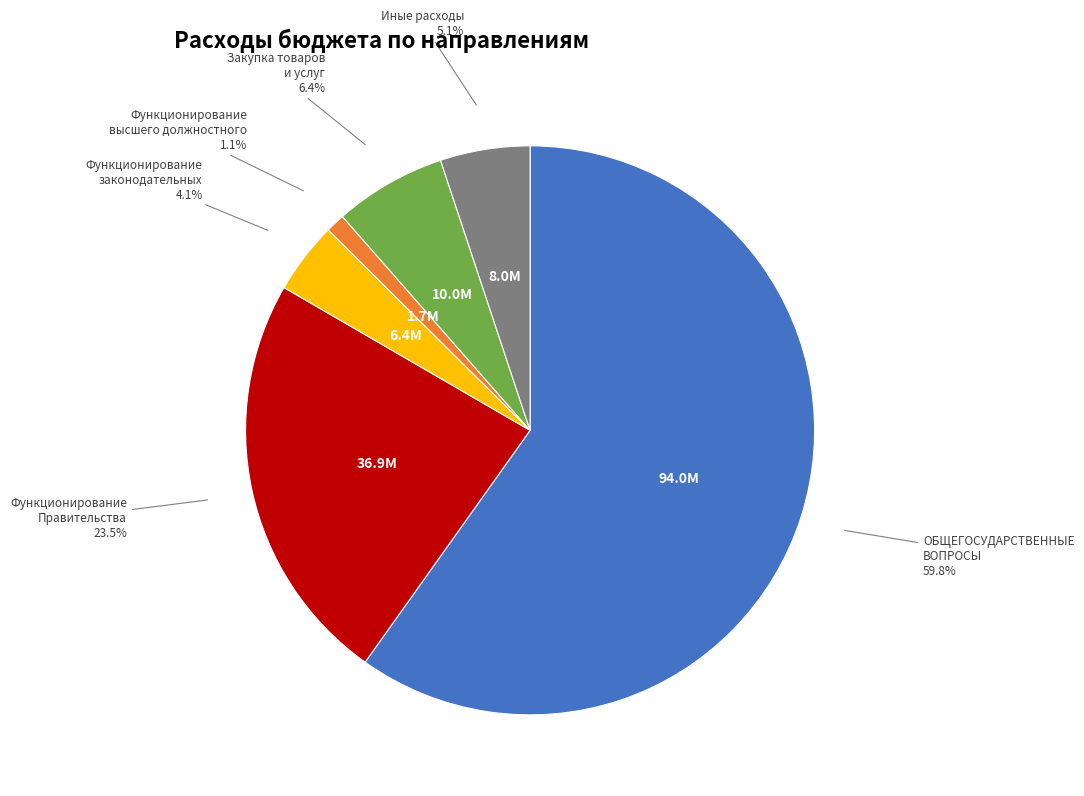

Rank the categories by value from lowest to highest.

Функционирование высшего должностного, Функционирование законодательных, Иные расходы, Закупка товаров и услуг, Функционирование Правительства, ОБЩЕГОСУДАРСТВЕННЫЕ ВОПРОСЫ